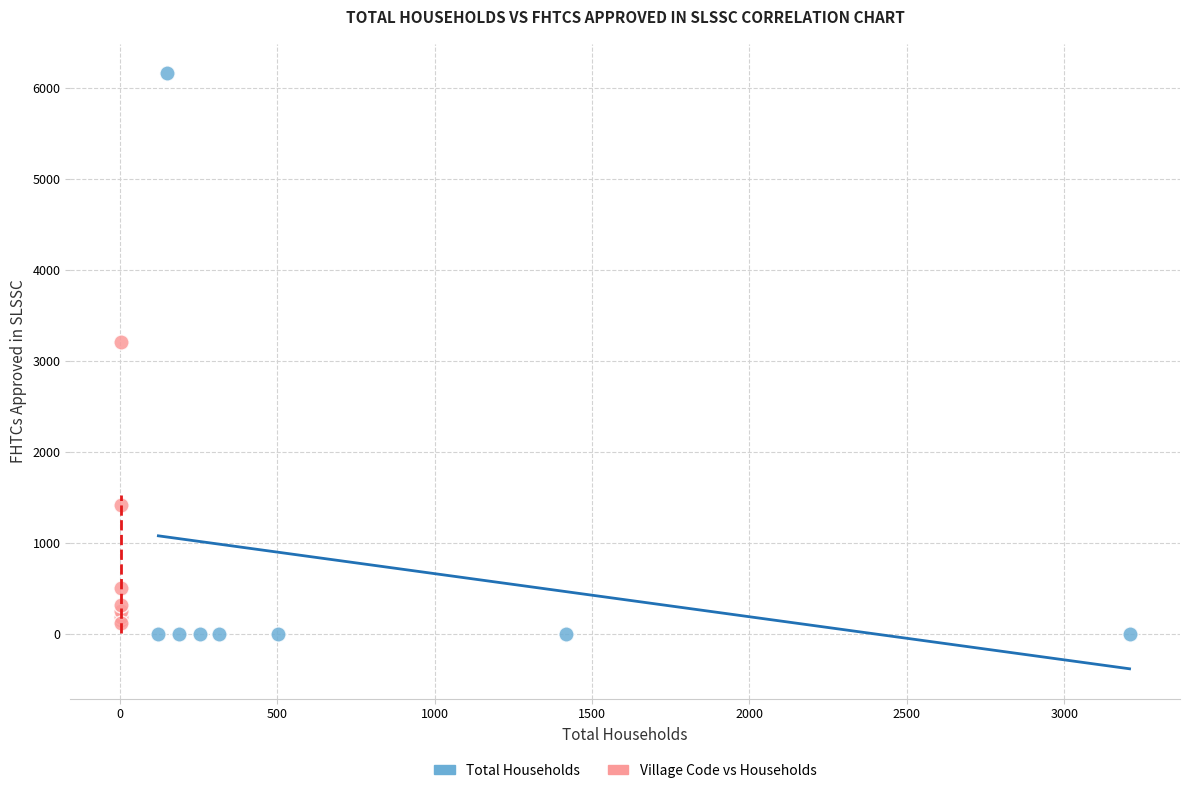

Which series has the largest Y range (max minus min)?

Total Households